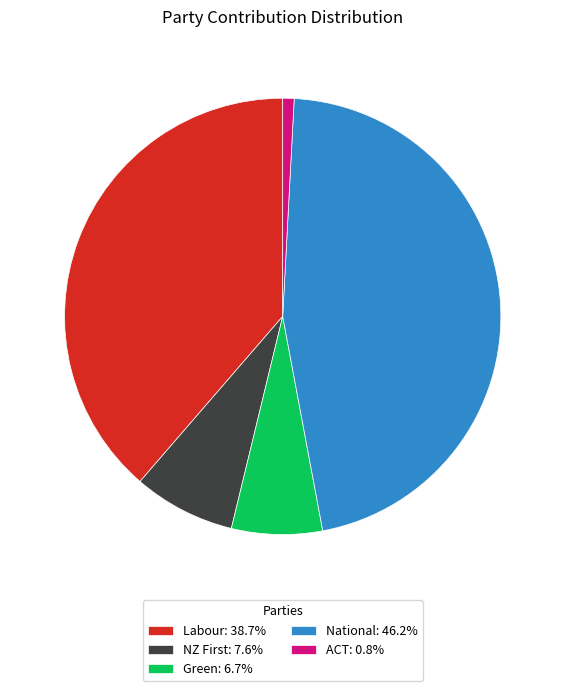

Is the sum of National: 46.2% and Green: 6.7% greater than half?

Yes